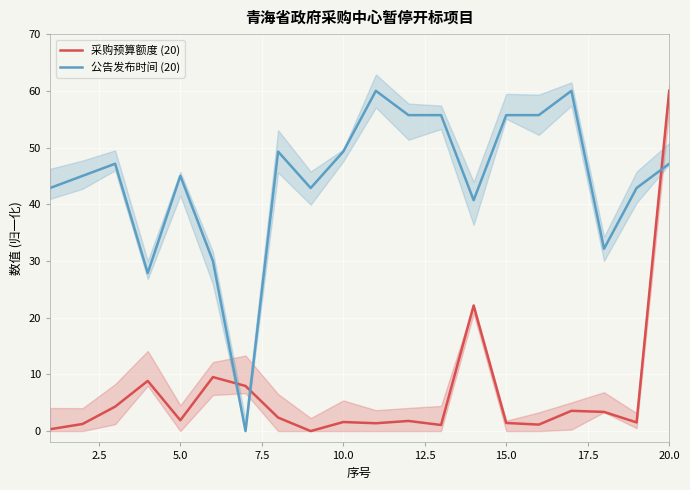

What is the highest value of the 采购预算额度 (20) series?

60.0